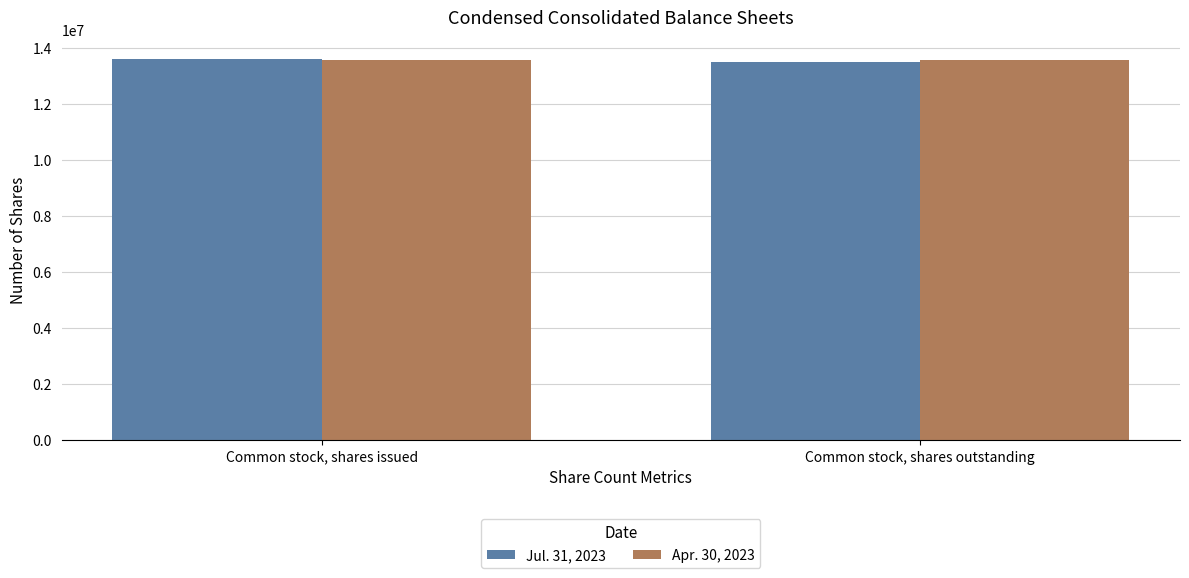

The value of Apr. 30, 2023 at Common stock, shares outstanding is 2821264. True or false?

False